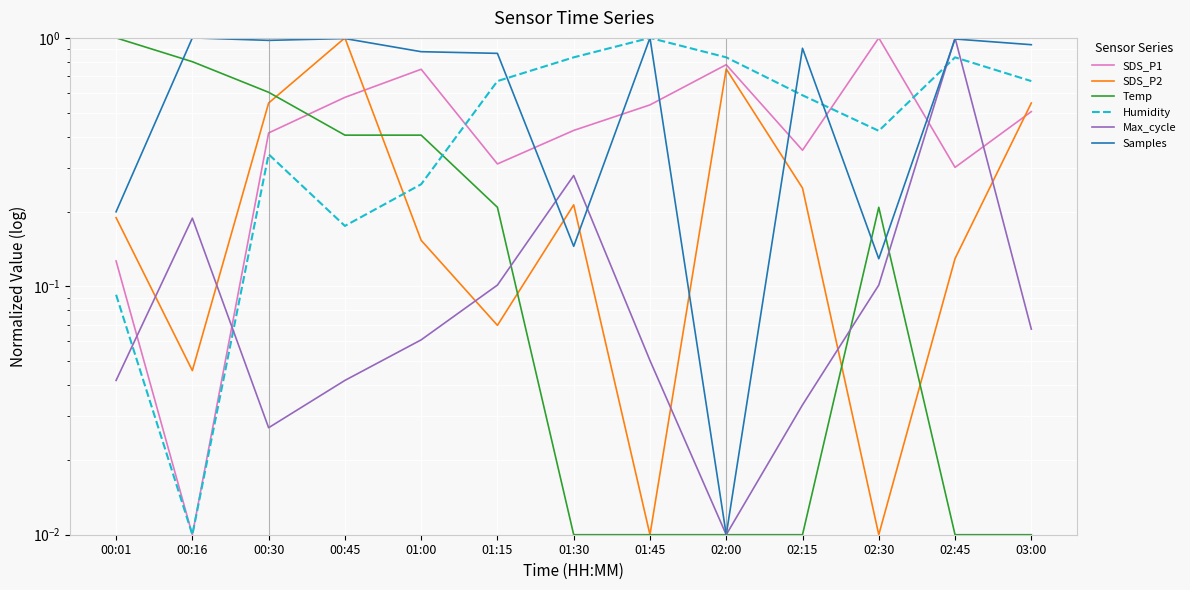

How many intersections are there between SDS_P2 and Humidity?

1